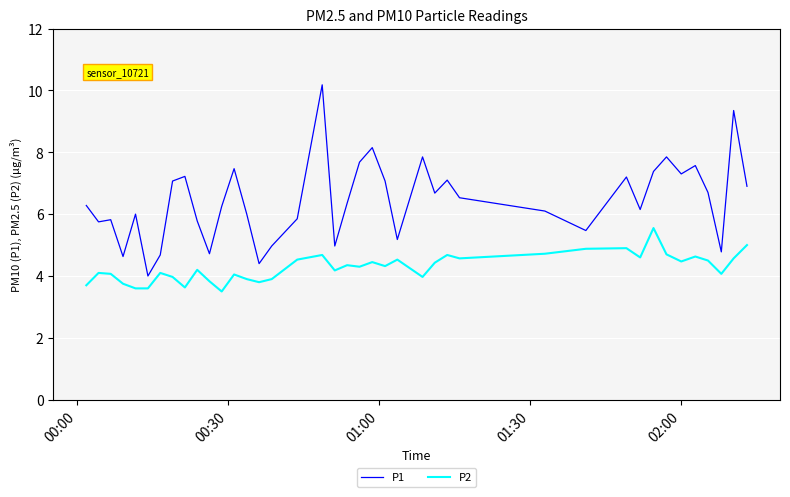

How many distinct data groups are displayed?

2